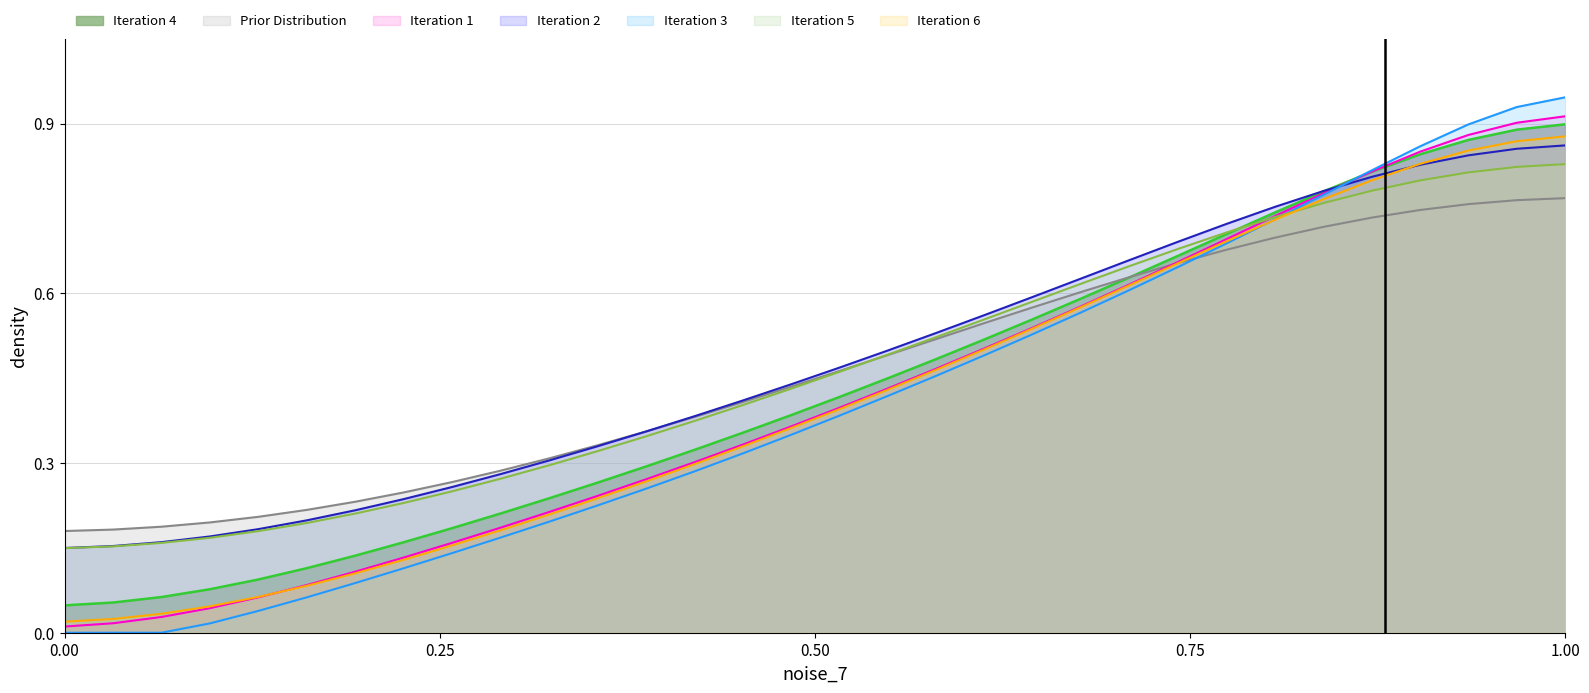

Which category has the highest value across all series?

1.00